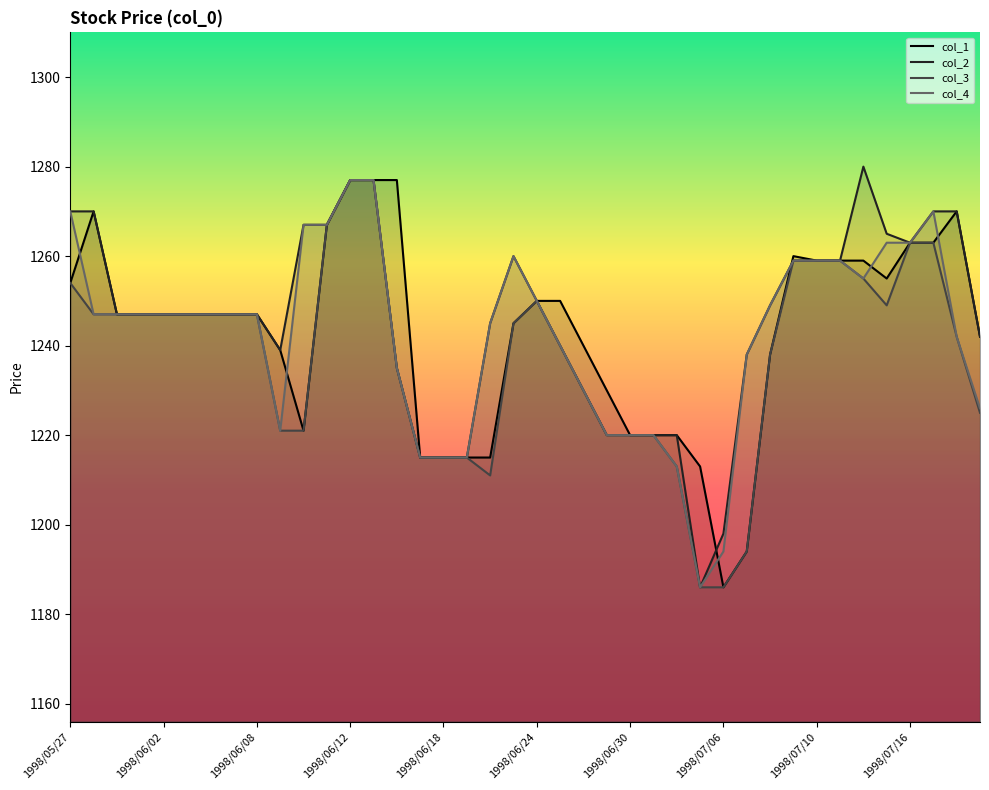

How many interior local valleys does the col_3 series have?

2